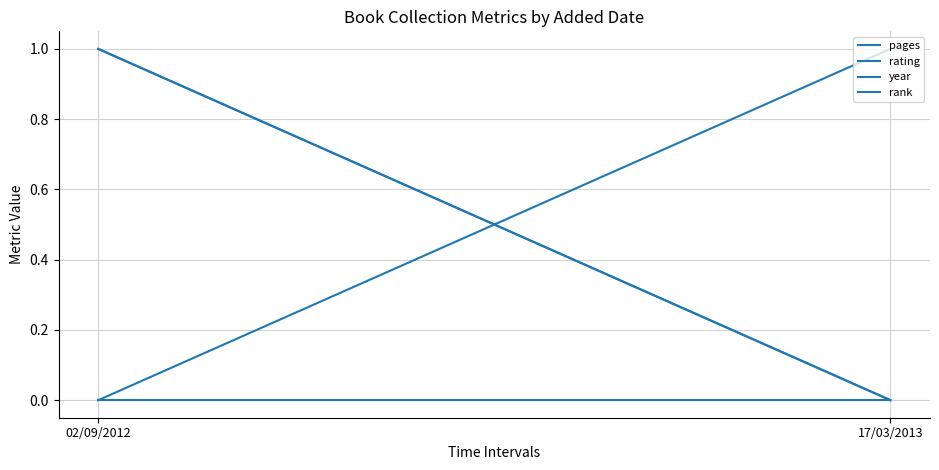

Is it true that pages equals 0 at 17/03/2013?

True